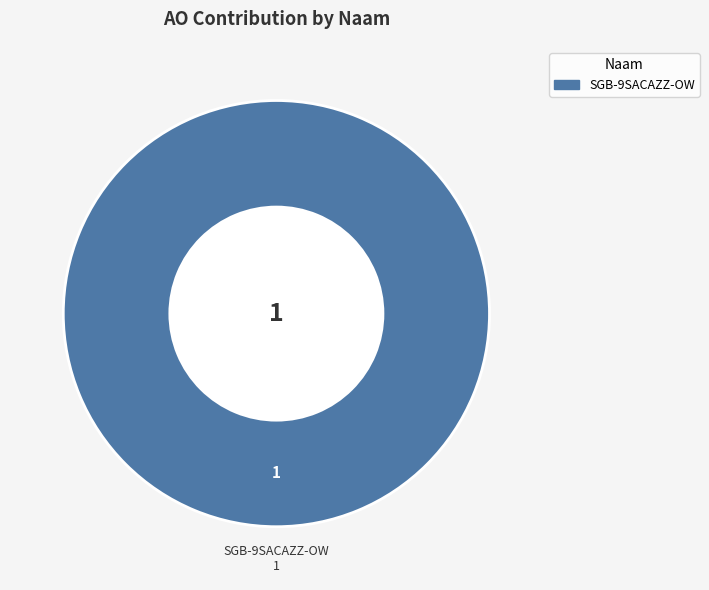

Is there any slice that represents more than half of the pie?

Yes